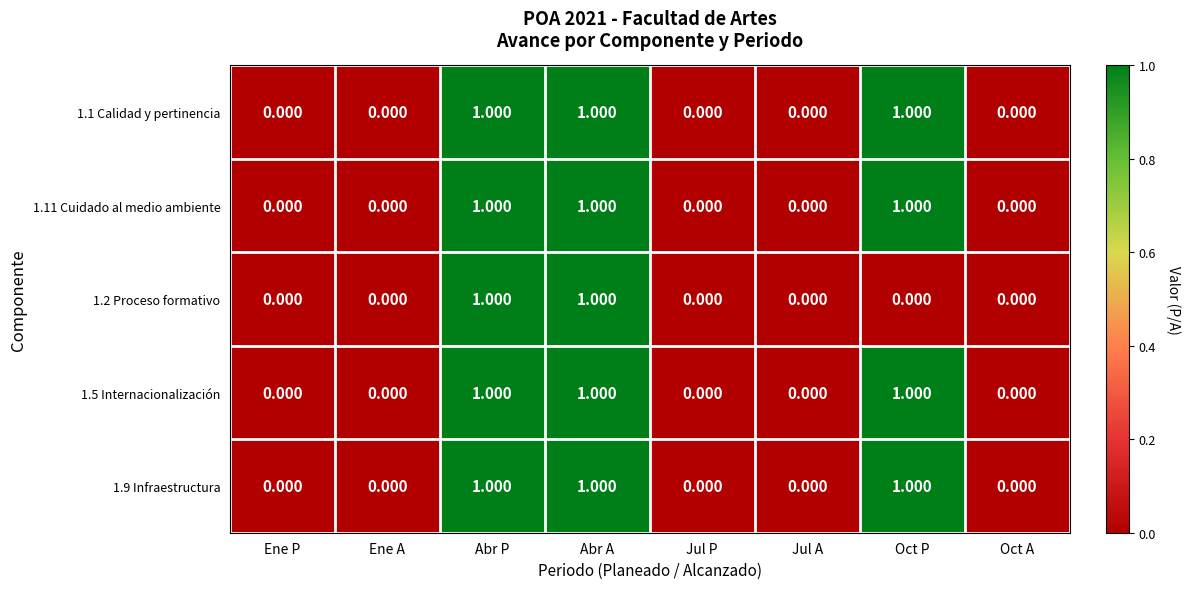

Is the value of 1.9 Infraestructura at Abr A greater than the value of 1.2 Proceso formativo at Jul P?

Yes